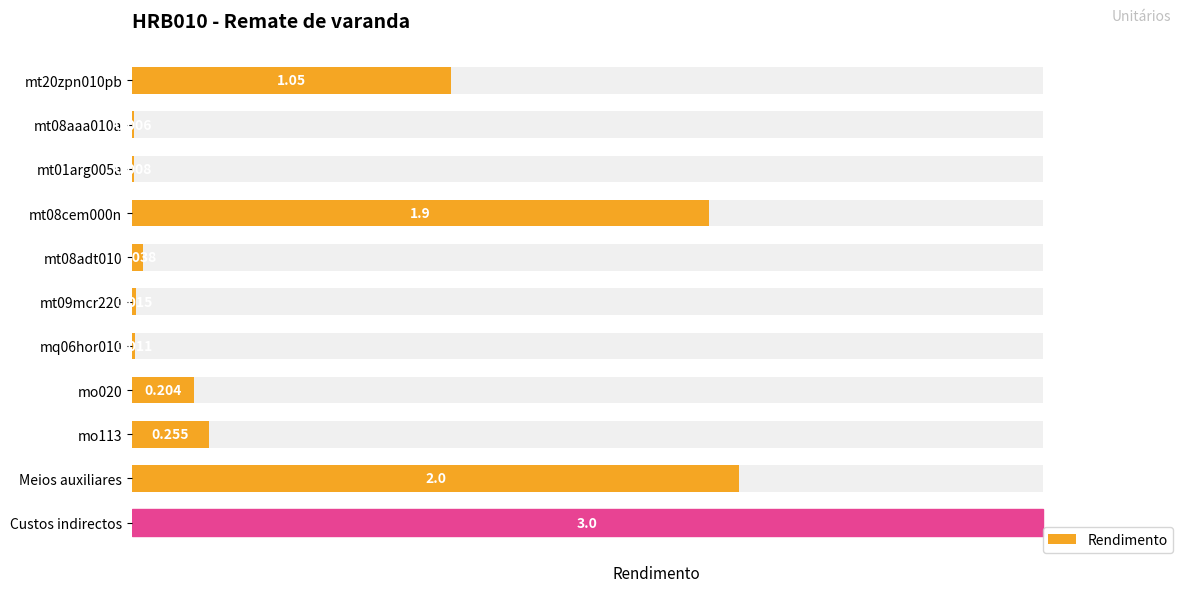

How many categories are shown in the chart?

11